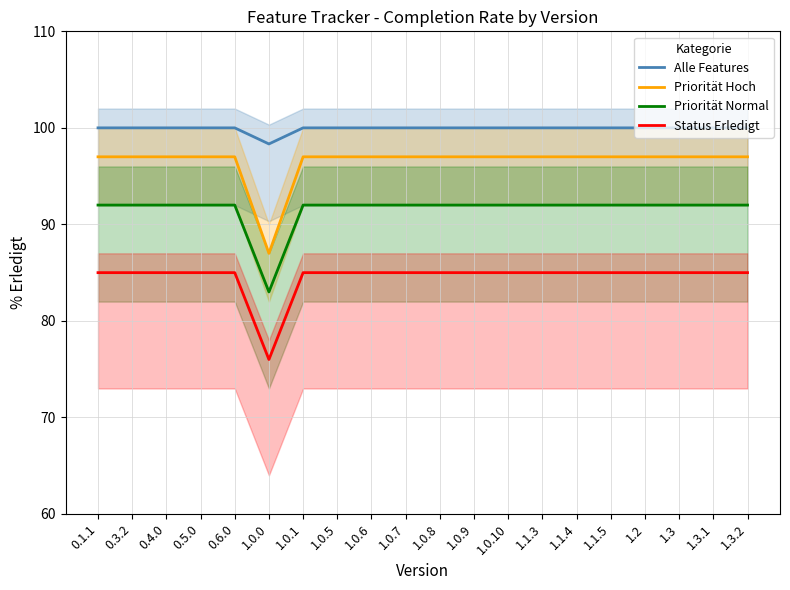

What is the sum of all Alle Features values?

1998.3